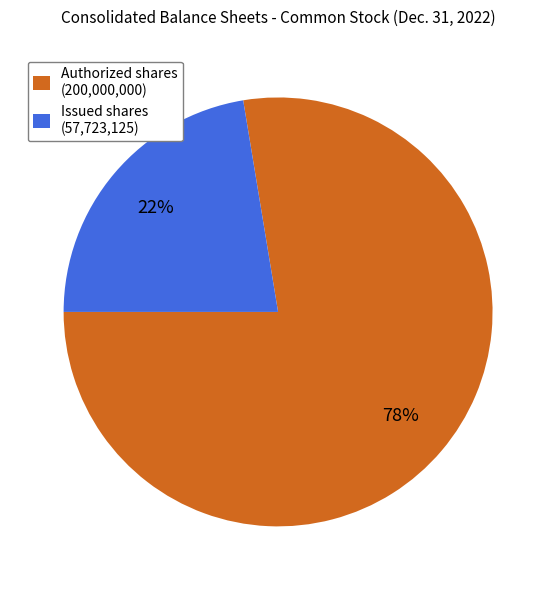

Do Authorized shares (200,000,000) and Issued shares (57,723,125) together represent more than half of the pie?

Yes